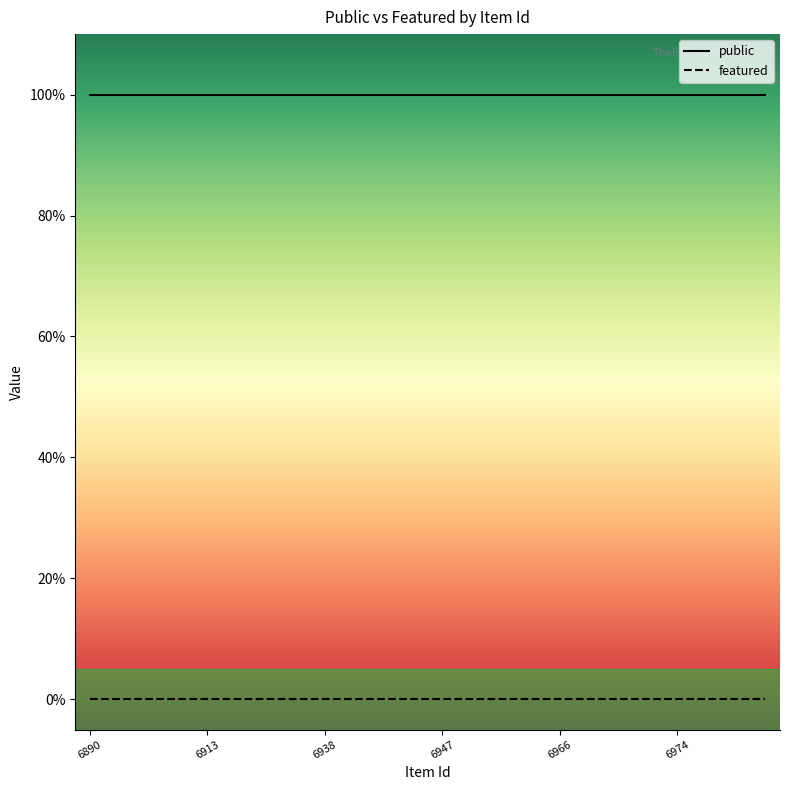

What are all the series names shown in the legend?

public, featured